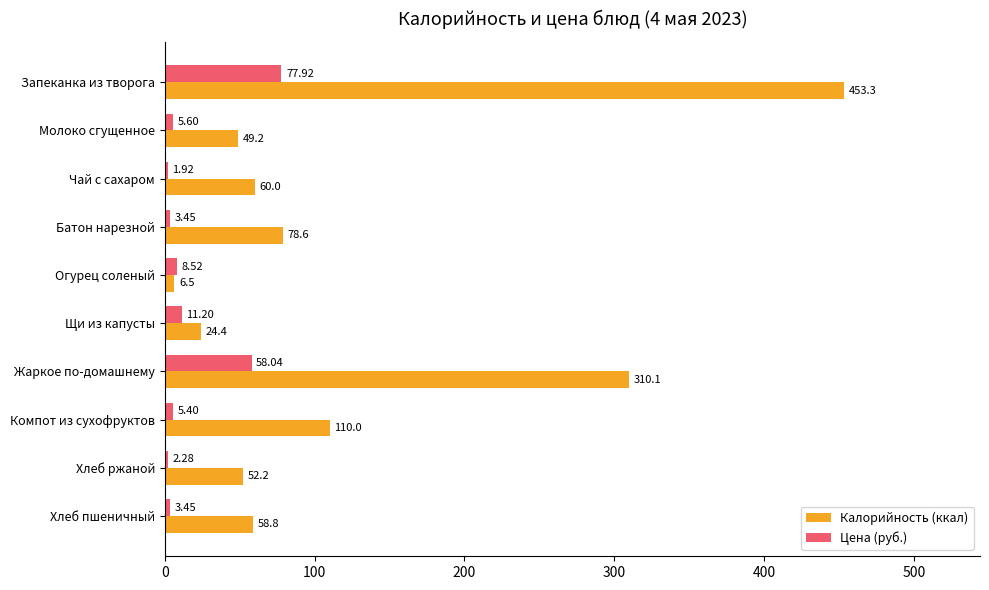

What is the difference between the Цена (руб.) values at Молоко сгущенное and Жаркое по-домашнему?

52.4